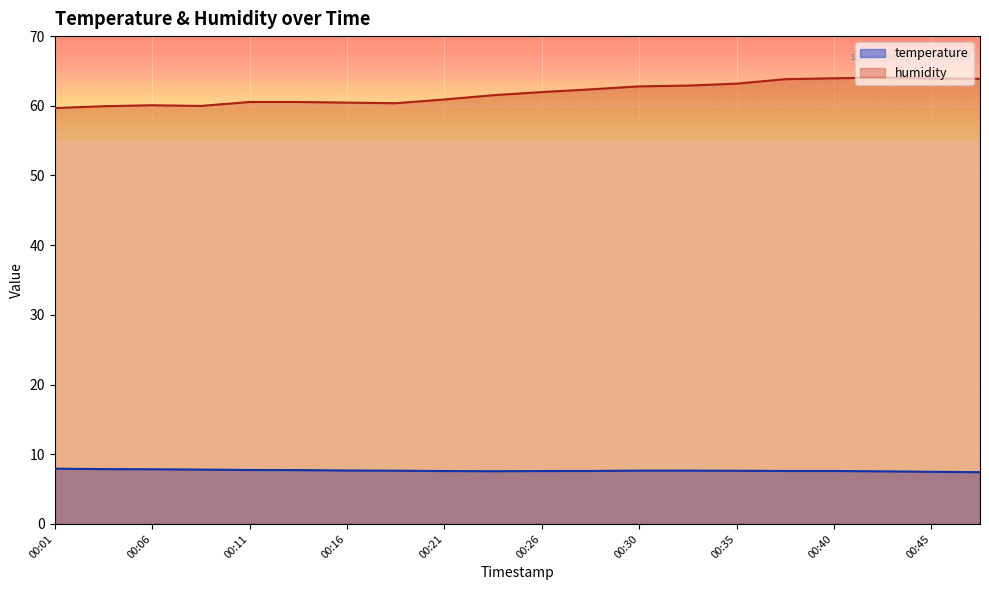

Reading left to right, what are all the values shown in this chart?

temperature: 7.9	7.9	7.8	7.8	7.7	7.7	7.7	7.6	7.6	7.6	7.6	7.6	7.7	7.7	7.6	7.6	7.6	7.5	7.5	7.4
humidity: 59.7	59.9	60.1	60.0	60.5	60.5	60.5	60.4	60.9	61.5	62.0	62.4	62.8	62.9	63.2	63.8	64.0	64.0	63.9	63.9